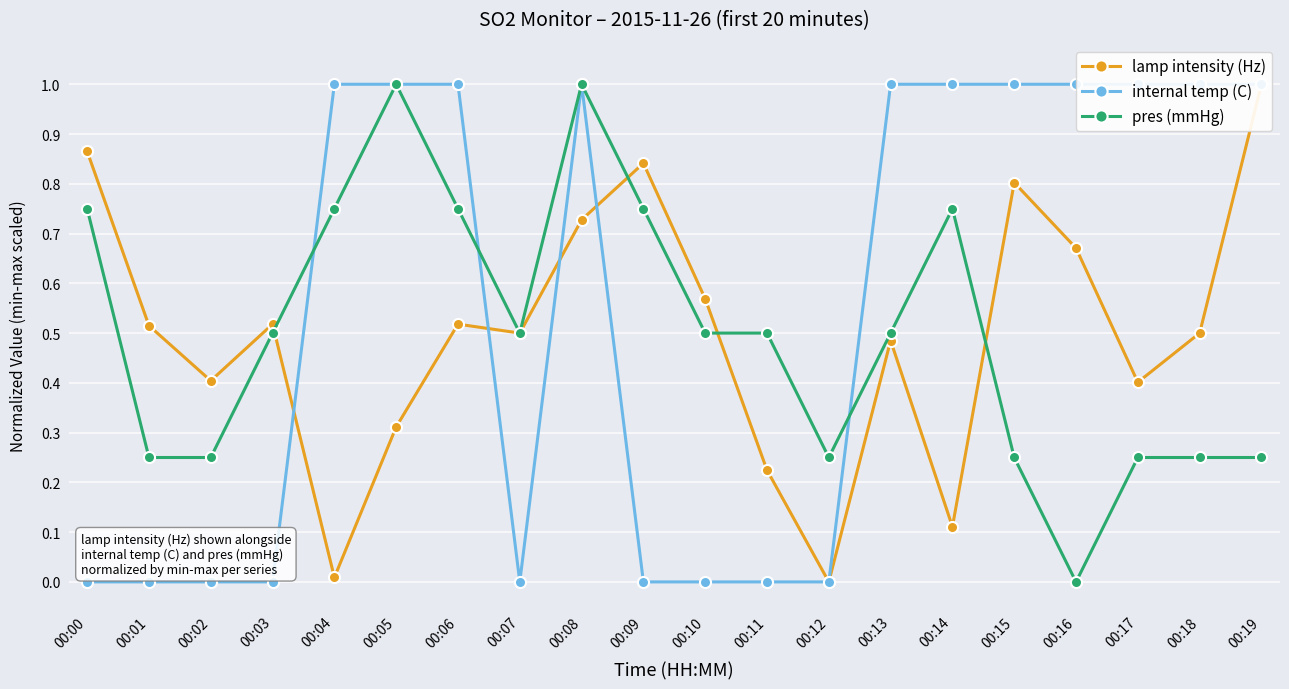

Where do lamp intensity (Hz) and internal temp (C) first cross each other?

00:03 and 00:04